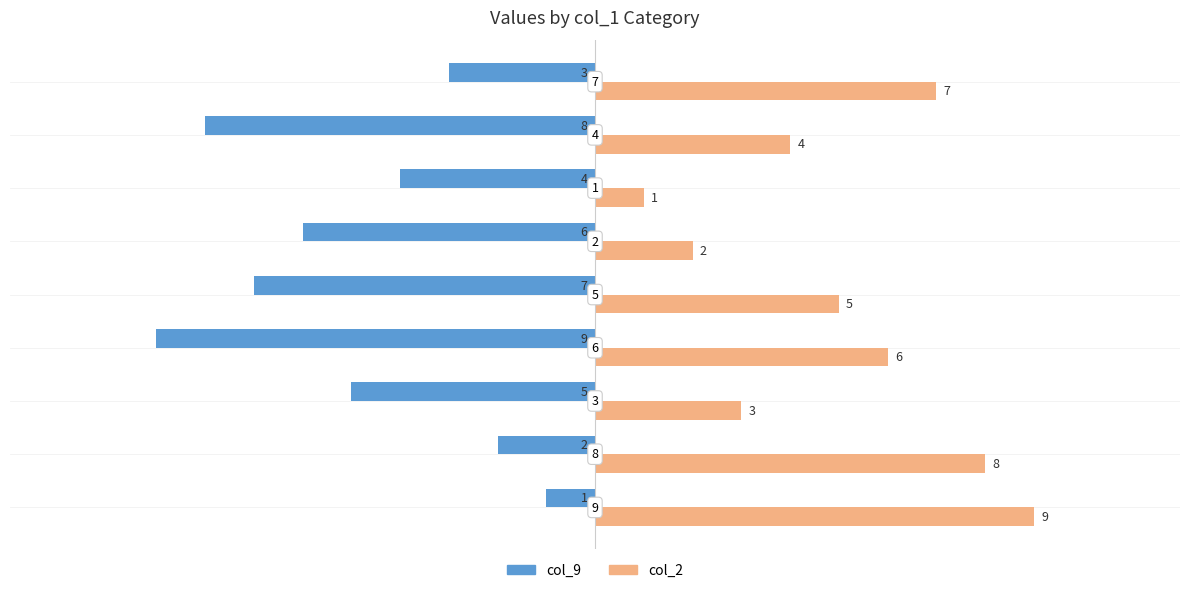

What is the maximum value shown in the chart?

9